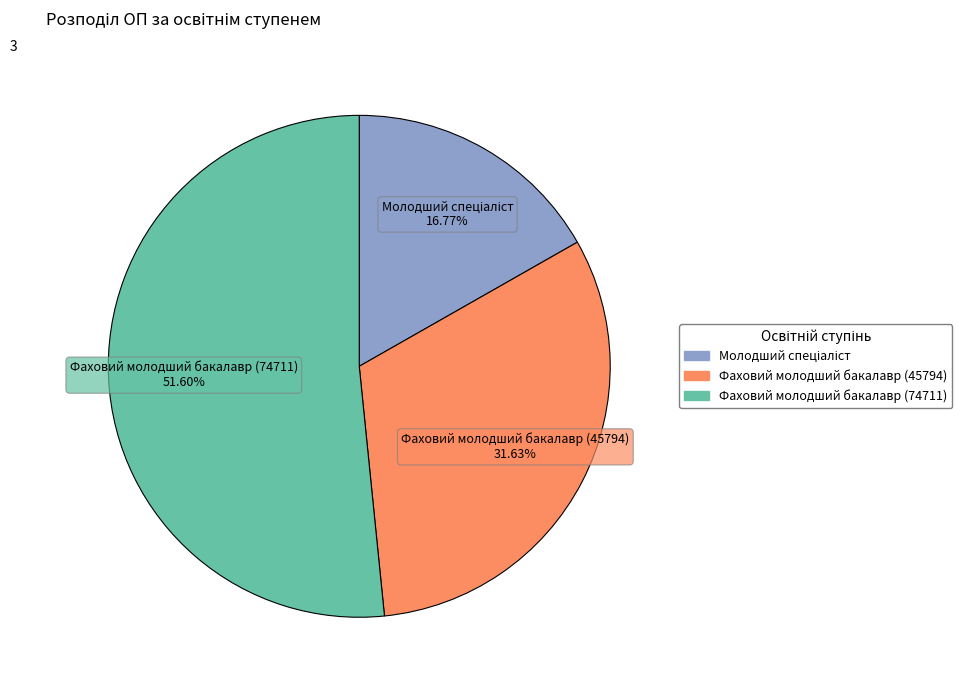

How many slices are in this pie chart?

3